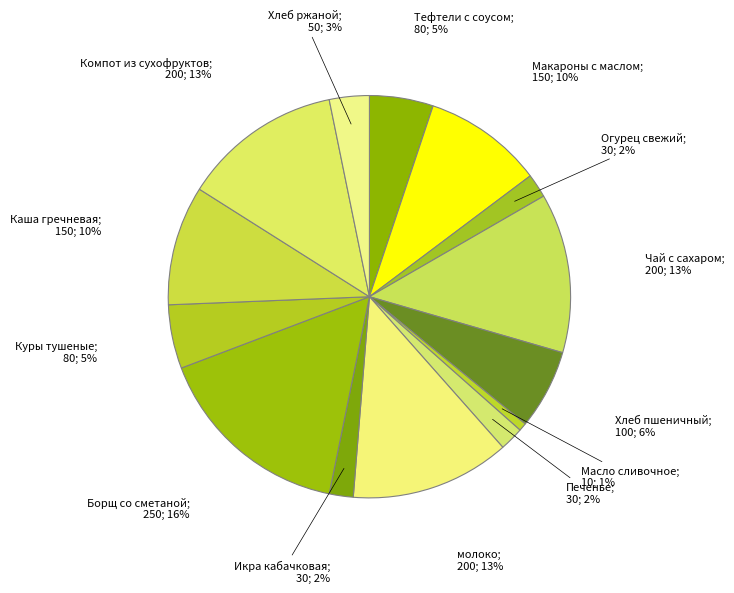

Between Хлеб ржаной and Печенье, which is larger?

Хлеб ржаной